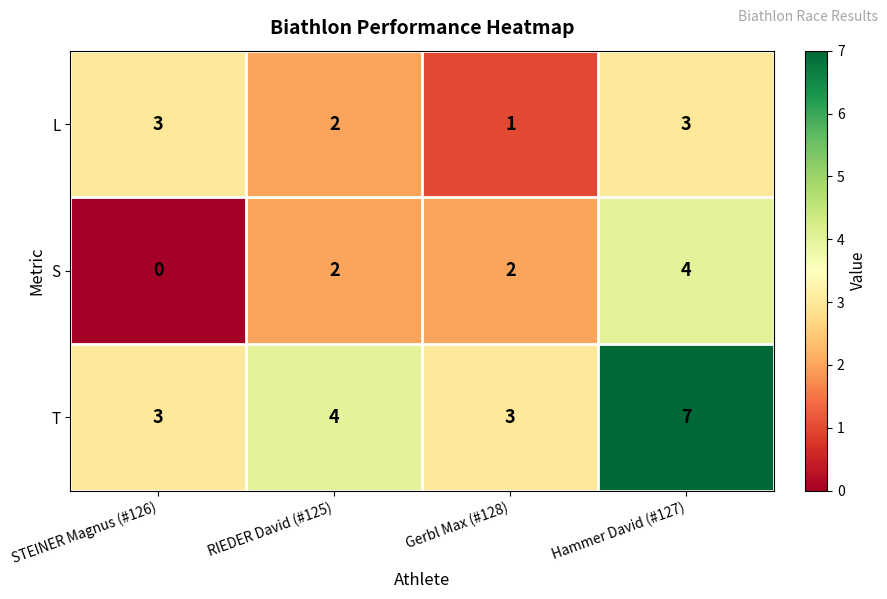

Reading left to right, what are all the values shown in this chart?

L: STEINER Magnus (#126)=3	RIEDER David (#125)=2	Gerbl Max (#128)=1	Hammer David (#127)=3
S: STEINER Magnus (#126)=0	RIEDER David (#125)=2	Gerbl Max (#128)=2	Hammer David (#127)=4
T: STEINER Magnus (#126)=3	RIEDER David (#125)=4	Gerbl Max (#128)=3	Hammer David (#127)=7